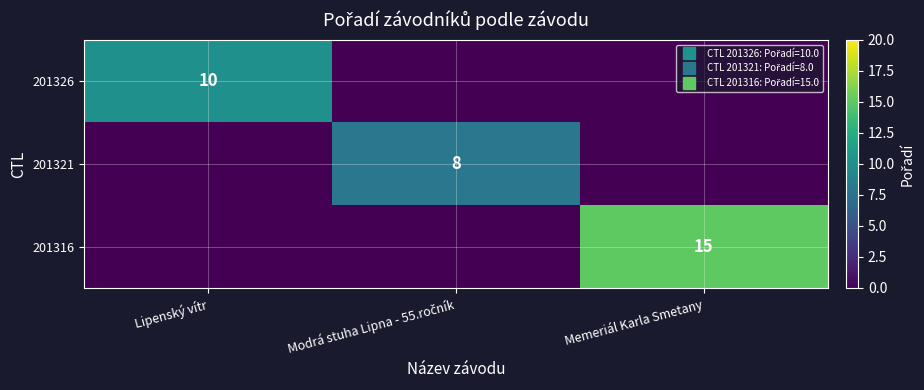

How many 201326 values are between 0 and 10?

3